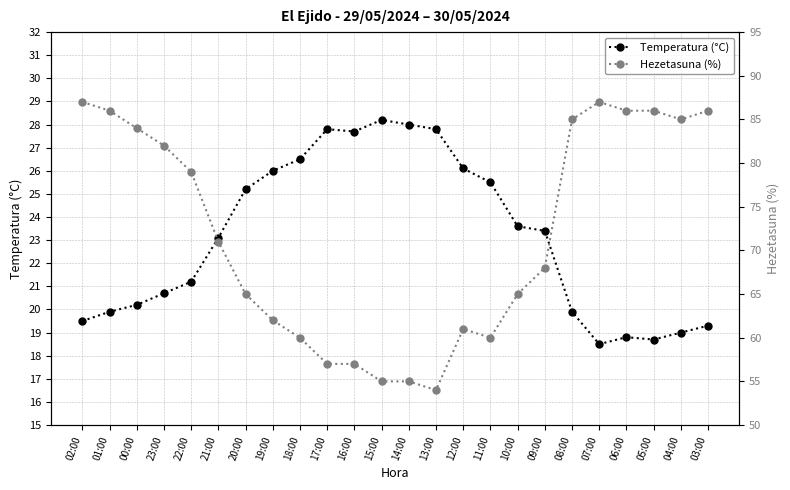

True or false: Temperatura (°C) and Hezetasuna (%) cross at least once.

False